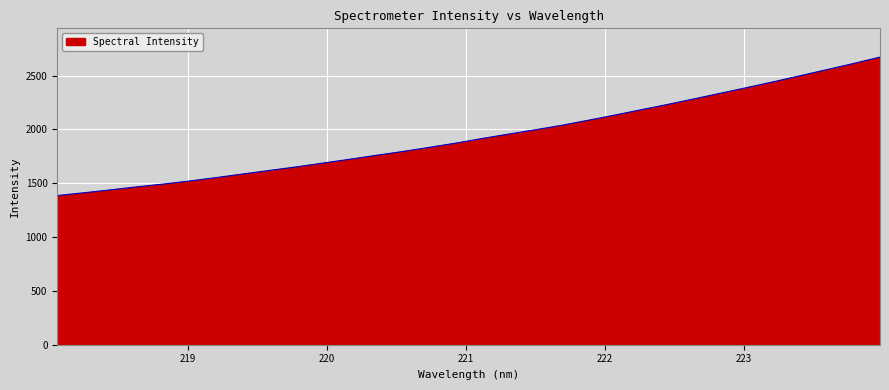

Reading right to left, list all the values displayed in this chart.

2671.8	2612.6	2555.8	2499.4	2443.6	2389.9	2337.1	2284.6	2232.8	2183.3	2133.5	2085.2	2038.5	1996.7	1956.8	1915.9	1872.7	1833.2	1794.8	1759.1	1722.5	1687.3	1652.0	1619.4	1586.5	1553.3	1521.4	1492.7	1466.7	1438.3	1411.5	1385.7